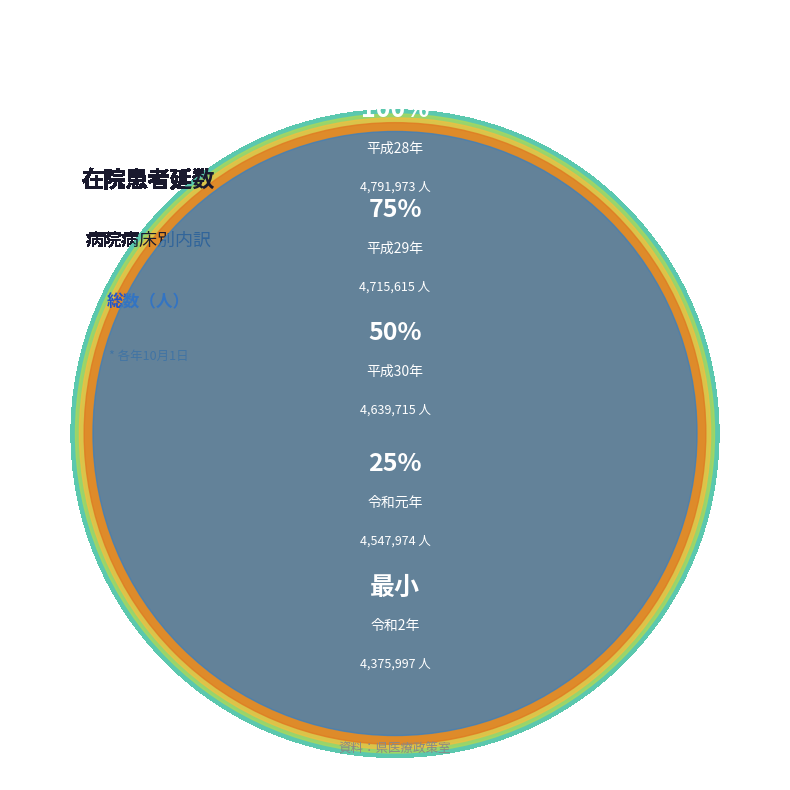

To the nearest percent, what is the combined percentage of 平成28年 and 令和2年?

40%